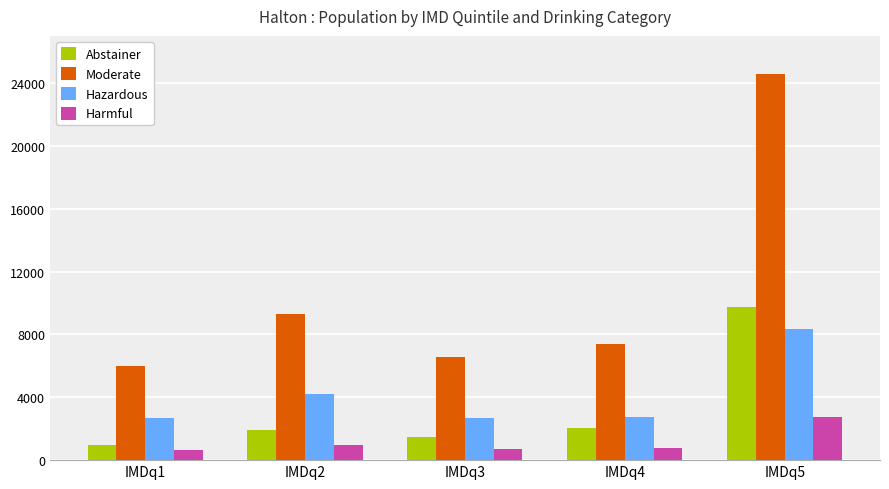

How many bars are there in total?

20